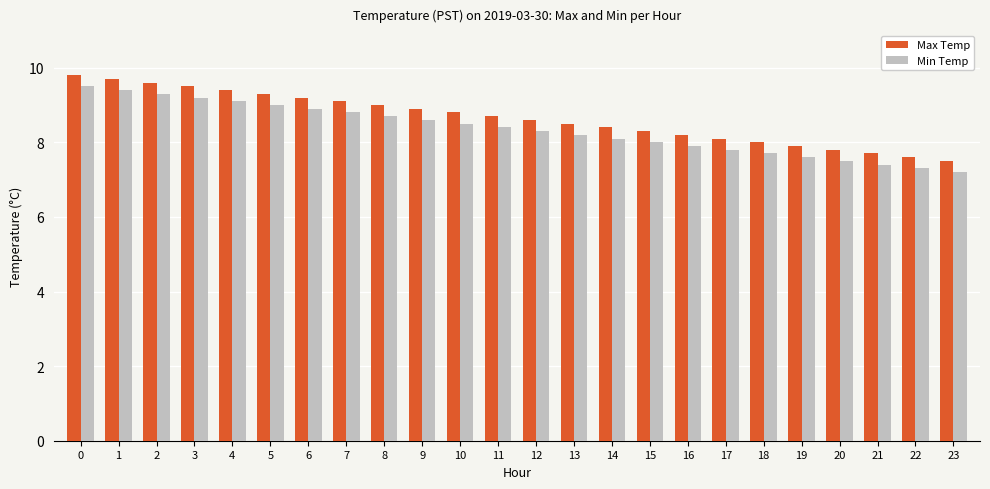

The value of Max Temp at 23 is 3.5. True or false?

False